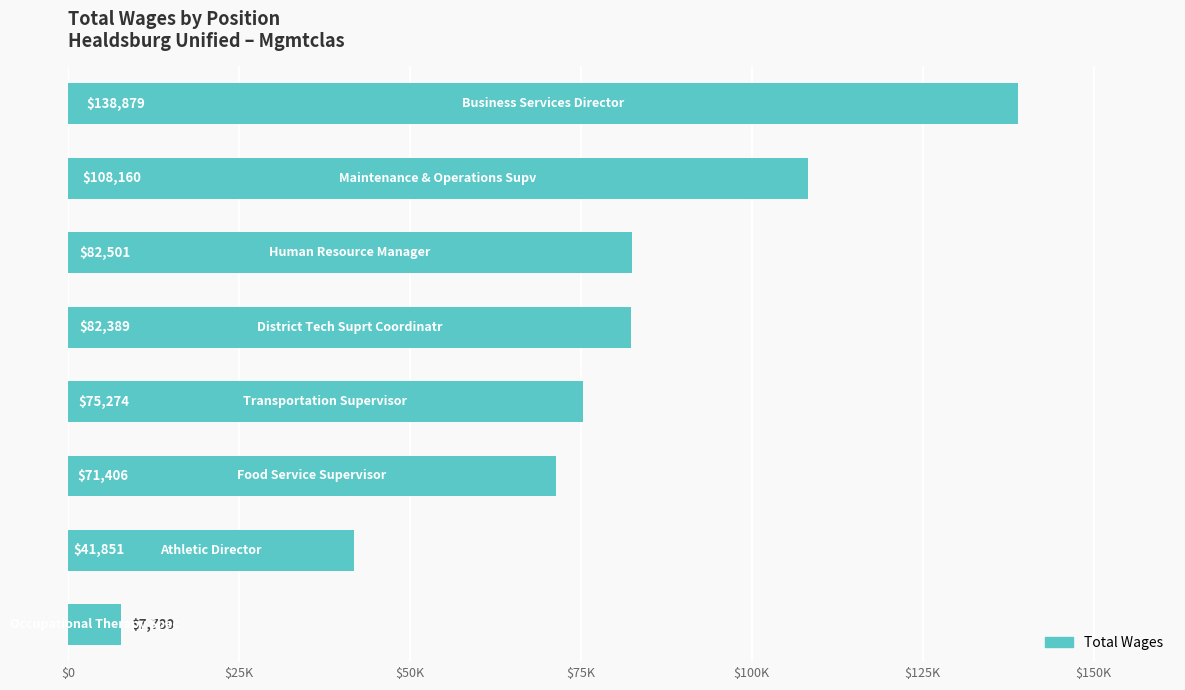

Does the chart contain any negative values?

No